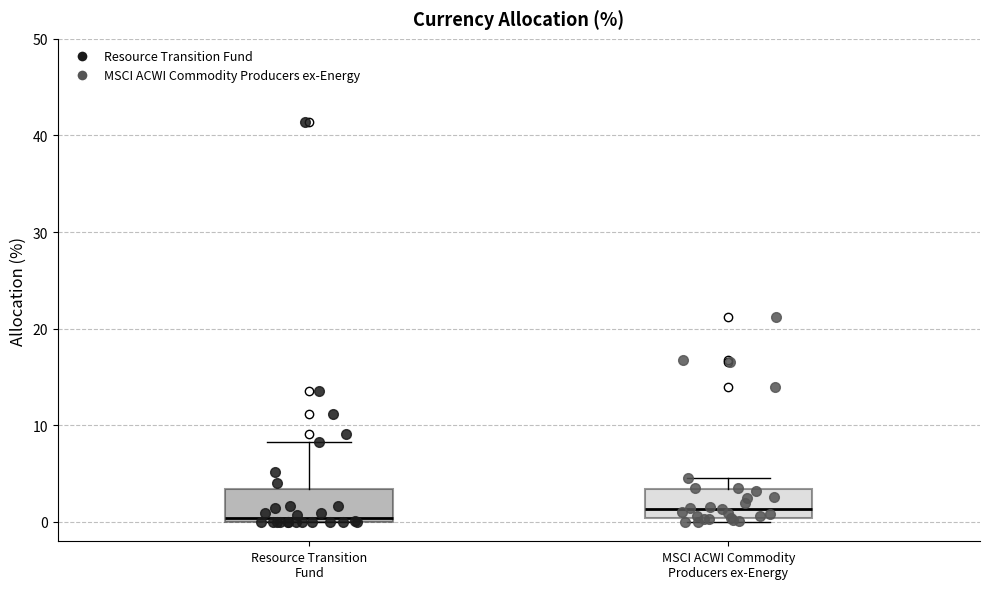

Reading left to right, transcribe this box plot: for each box, give where its median line is, the range the box spans, and where its two whiskers end, as read against the y-axis. The values are not printed on the chart, so give them approximately, as read against the axis.

Resource Transition Fund: median 0 (just above the box's lower edge), box 0 to 3, whiskers 0 to 8
MSCI ACWI Commodity Producers ex-Energy: median 1, box 0 to 3, whiskers 0 (just below the box's lower edge) to 5